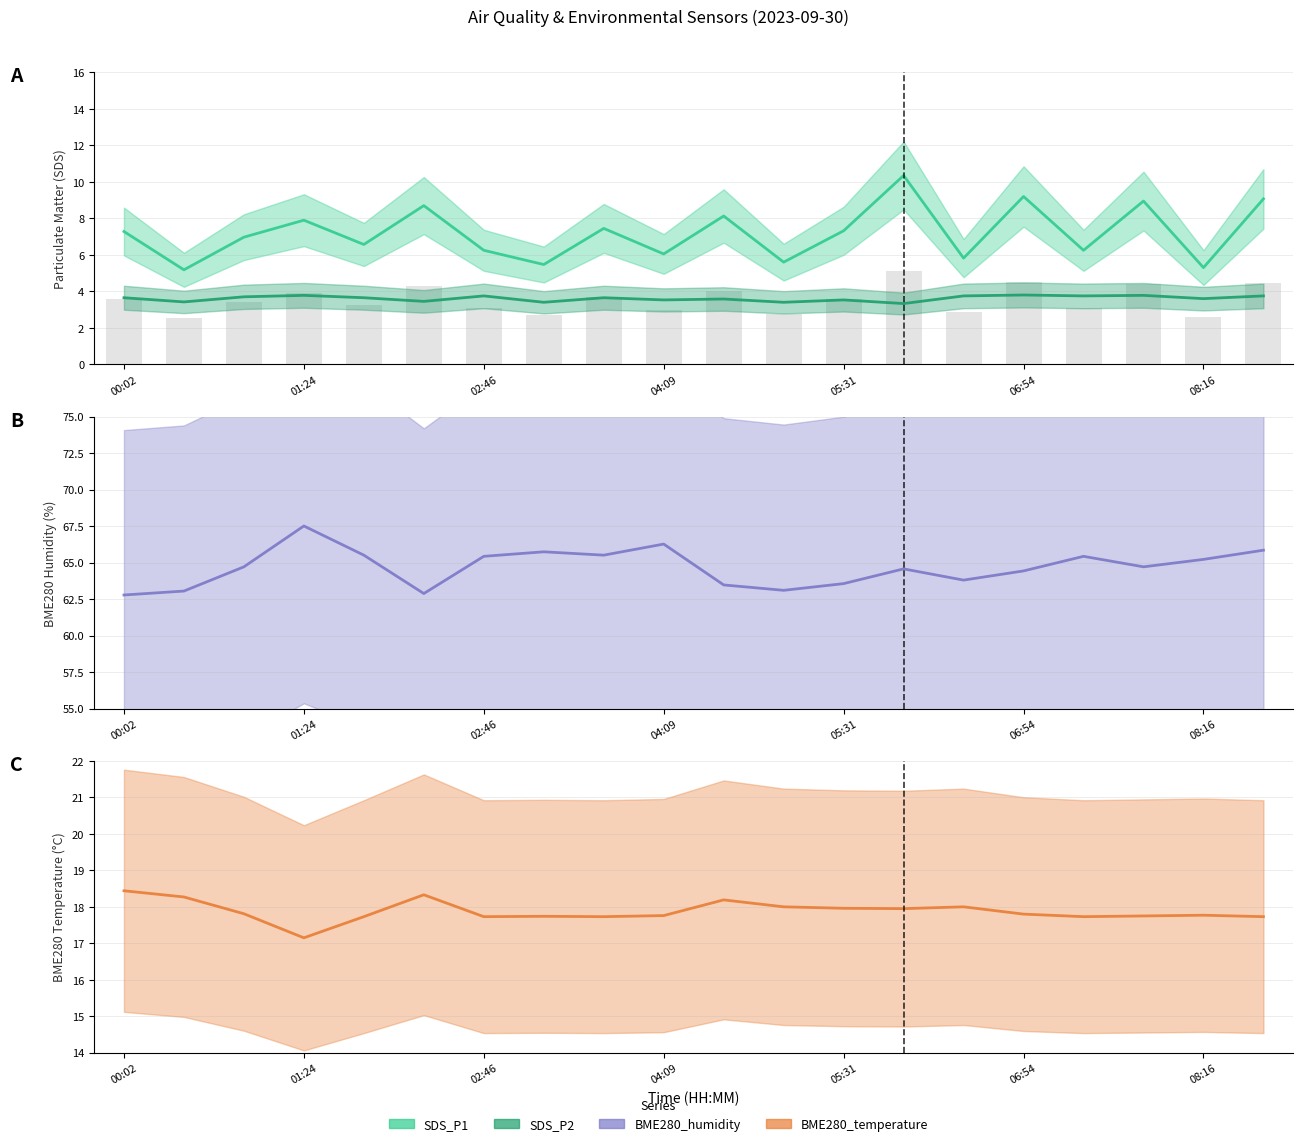

What are all the series names shown in the legend?

SDS_P1, SDS_P2, BME280_humidity, BME280_temperature